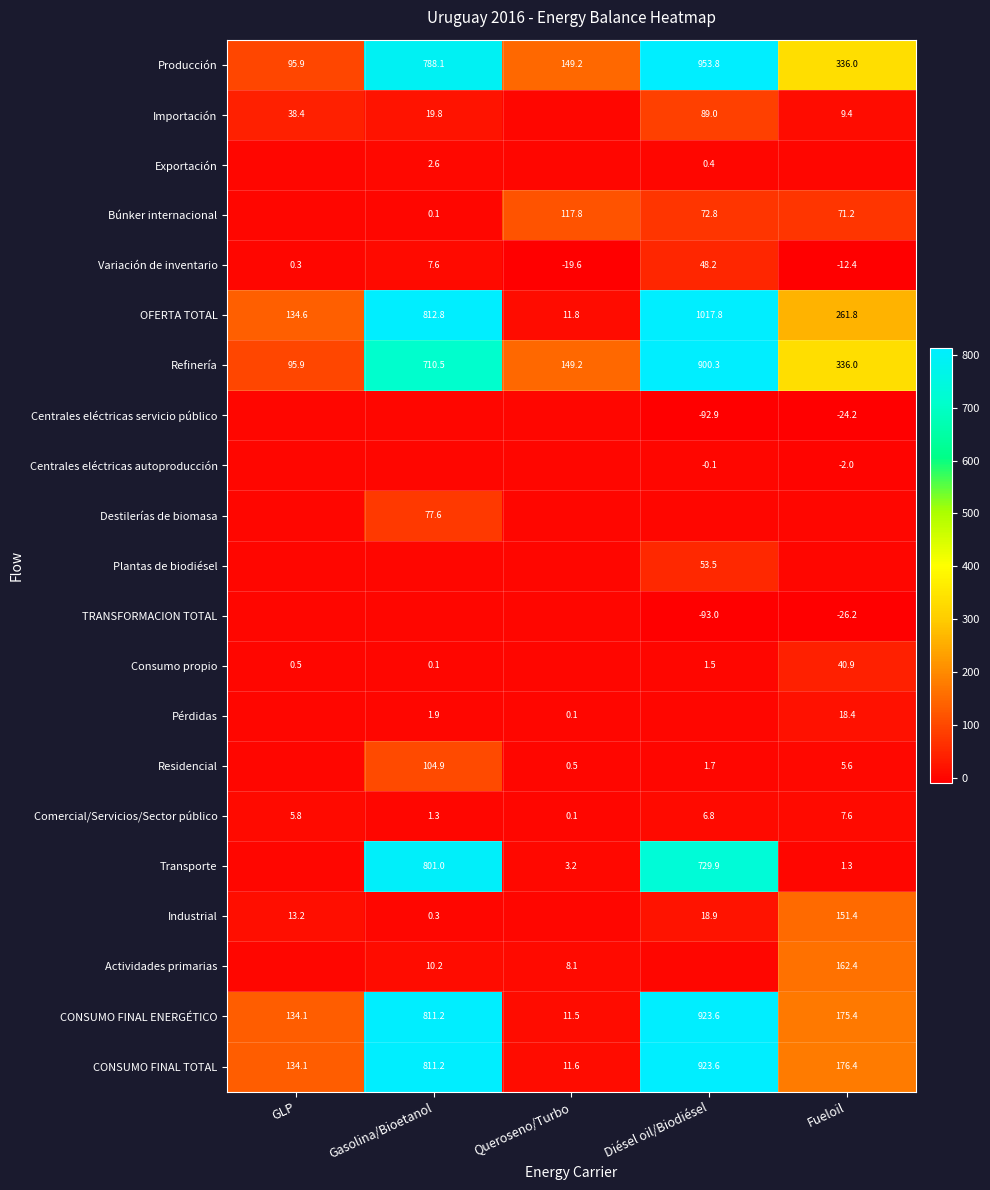

What is the sum of the Pérdidas values at Fueloil and Gasolina/Bioetanol?

20.3